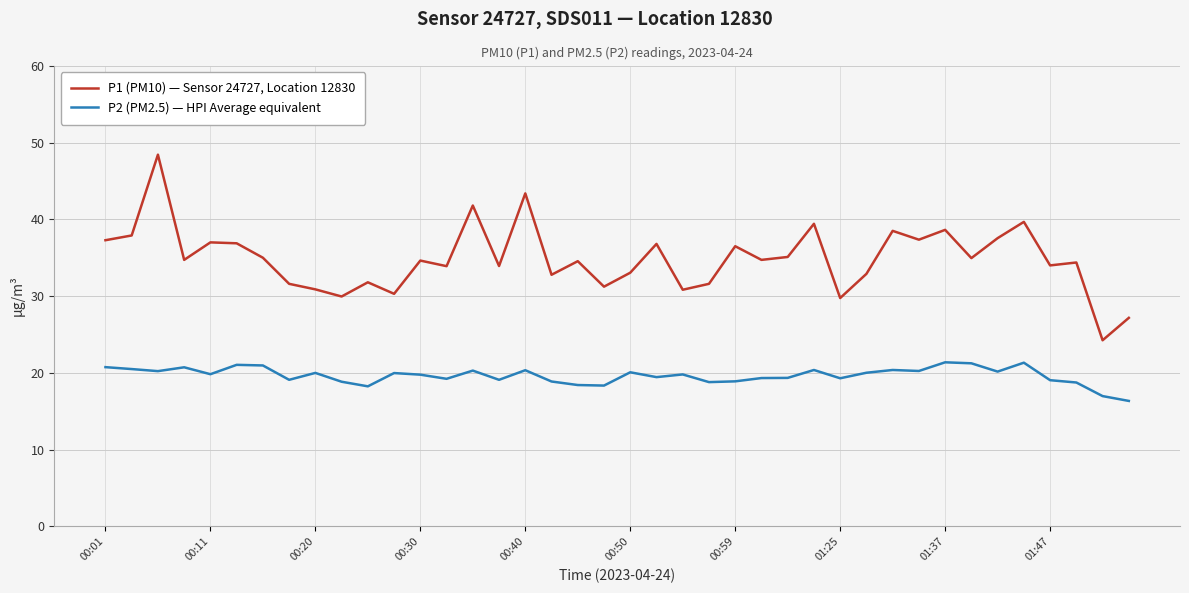

Rank the series by their average value, from highest to lowest.

P1 (PM10) — Sensor 24727, Location 12830, P2 (PM2.5) — HPI Average equivalent